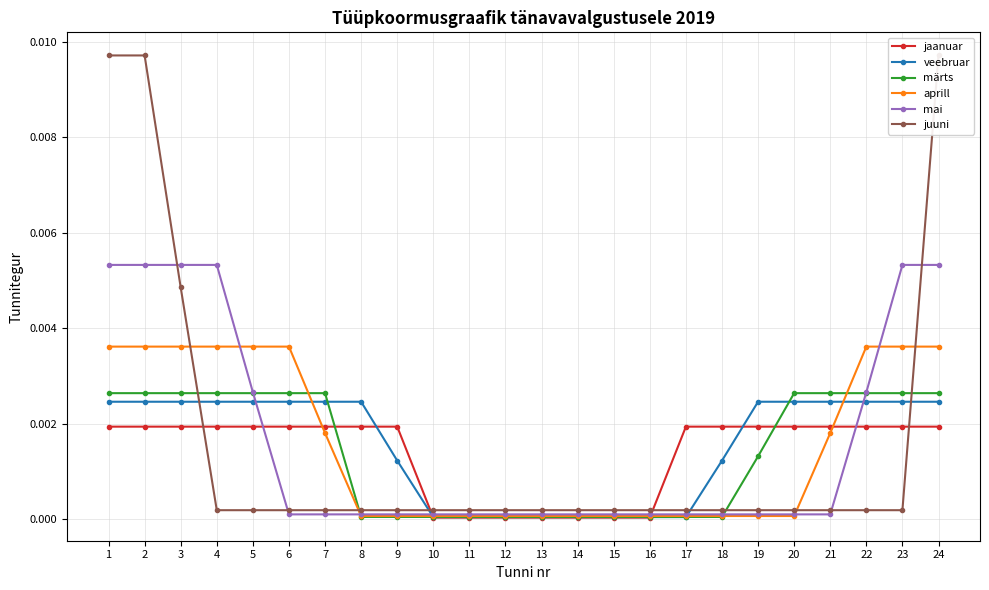

How many lines are shown in the chart?

6